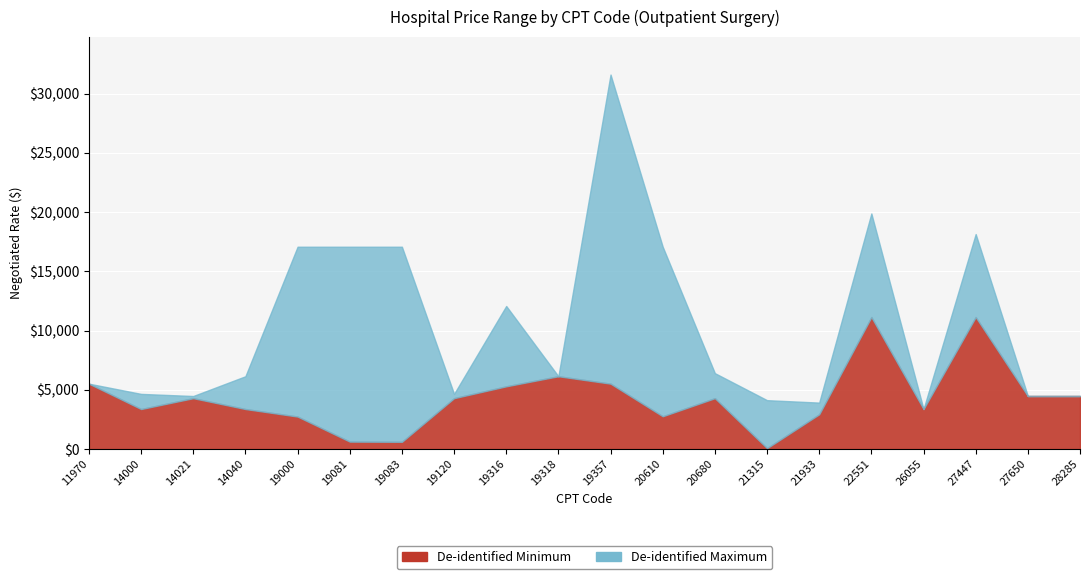

How many categories are shown in the chart?

20